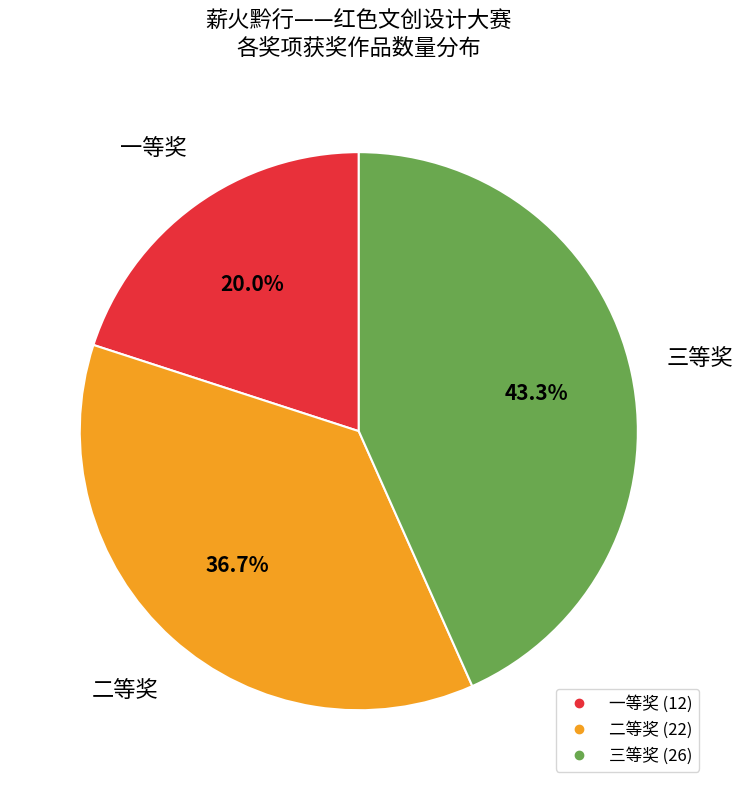

What portion of the pie excludes 三等奖?

56.7%